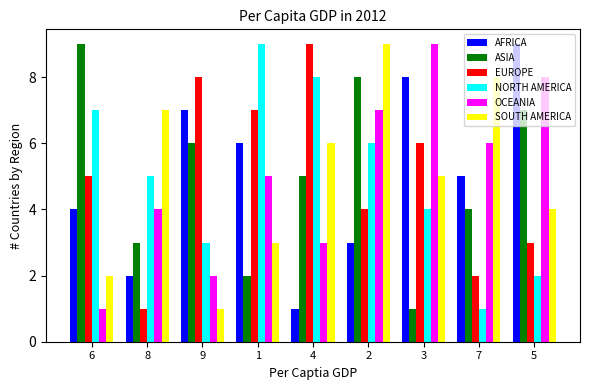

What is the difference between the highest and lowest values at 5?

7